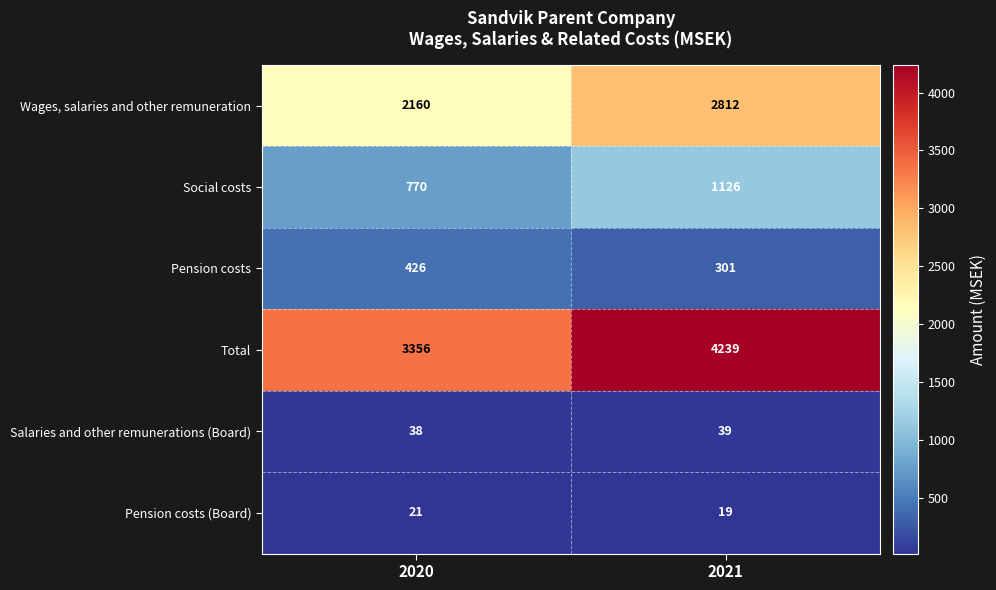

At 2020, list the series in order from largest to smallest.

Total, Wages, salaries and other remuneration, Social costs, Pension costs, Salaries and other remunerations (Board), Pension costs (Board)